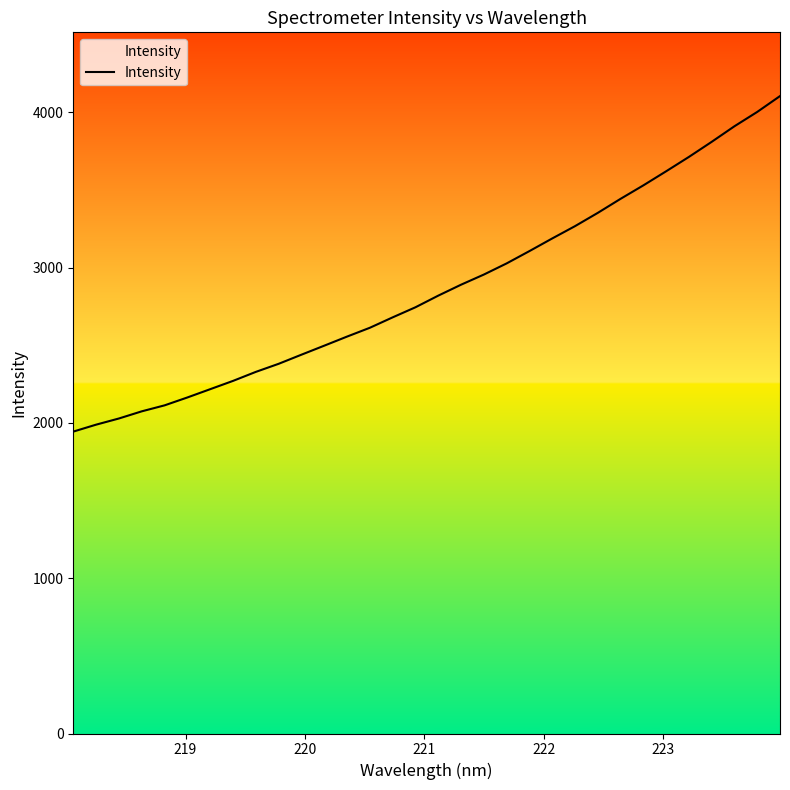

What is the smallest value displayed?

1944.2